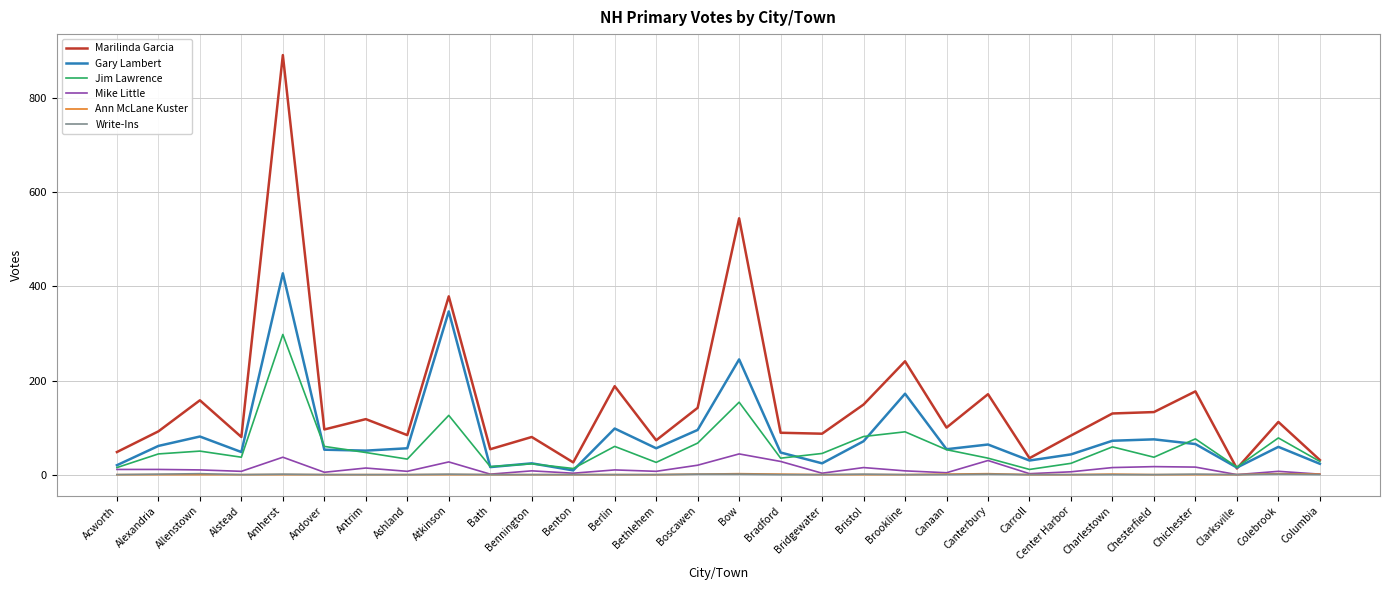

Is it true that Marilinda Garcia equals 747 at Bow?

False